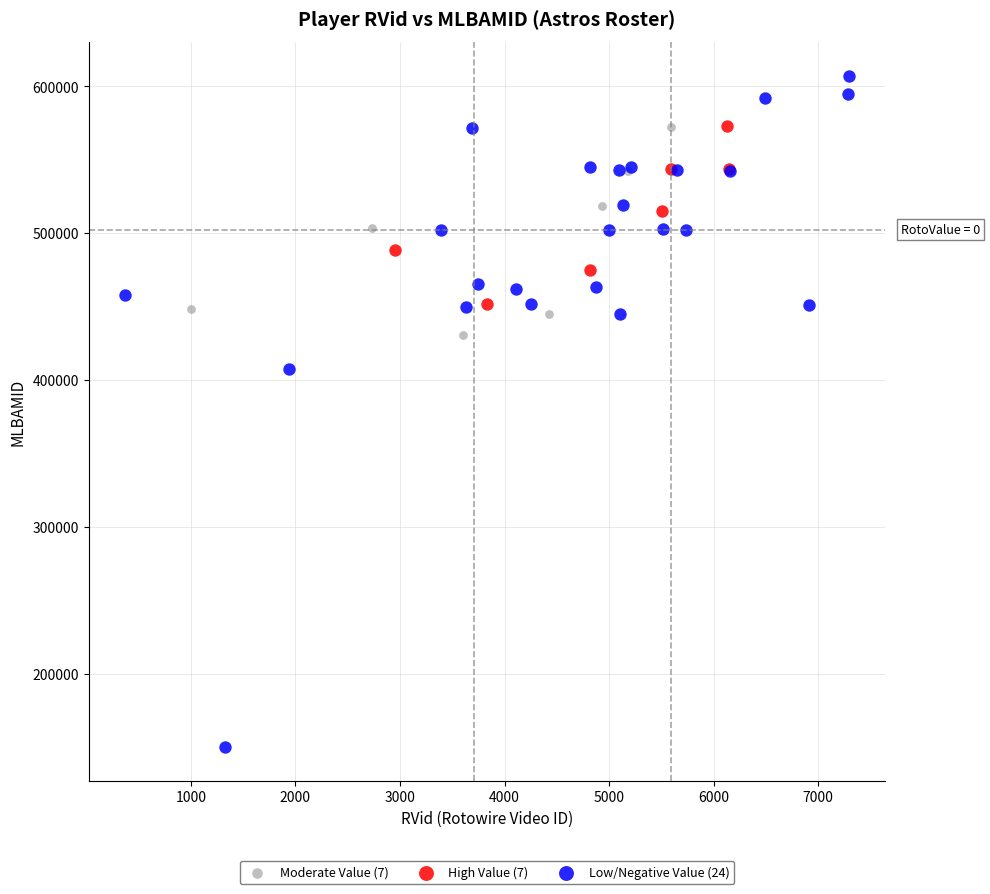

Which series contains the lowest Y value?

Low/Negative Value (24)